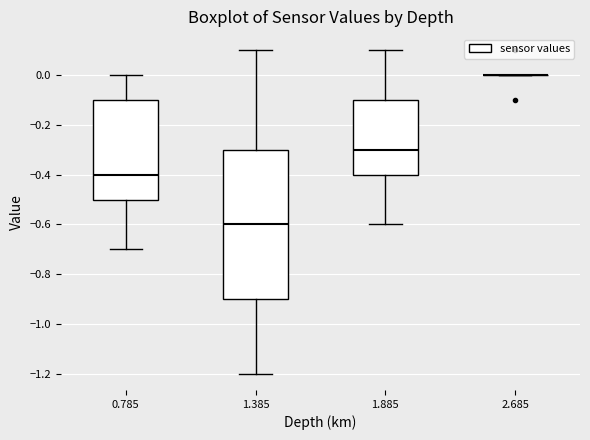

Reading left to right, read every box against the y-axis: the position of its median line, the range the box covers, and the ends of its whiskers. The values are not printed on the chart, so give them approximately, as read against the axis.

0.785: median -0.4, box -0.5 to -0.1, whiskers -0.7 to 0.0
1.385: median -0.6, box -0.9 to -0.3, whiskers -1.2 to 0.1
1.885: median -0.3, box -0.4 to -0.1, whiskers -0.6 to 0.1
2.685: box collapsed to a line at 0.0, whiskers 0.0 to 0.0